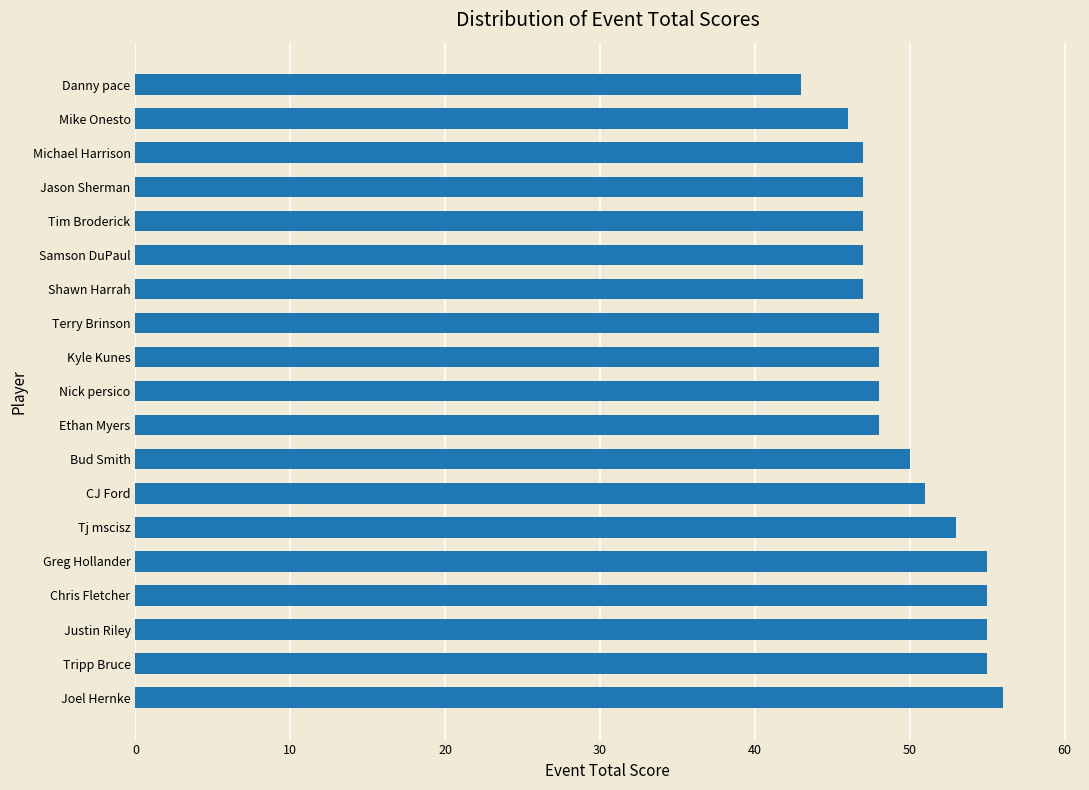

What value does the data have at Terry Brinson, to the nearest 10?

50